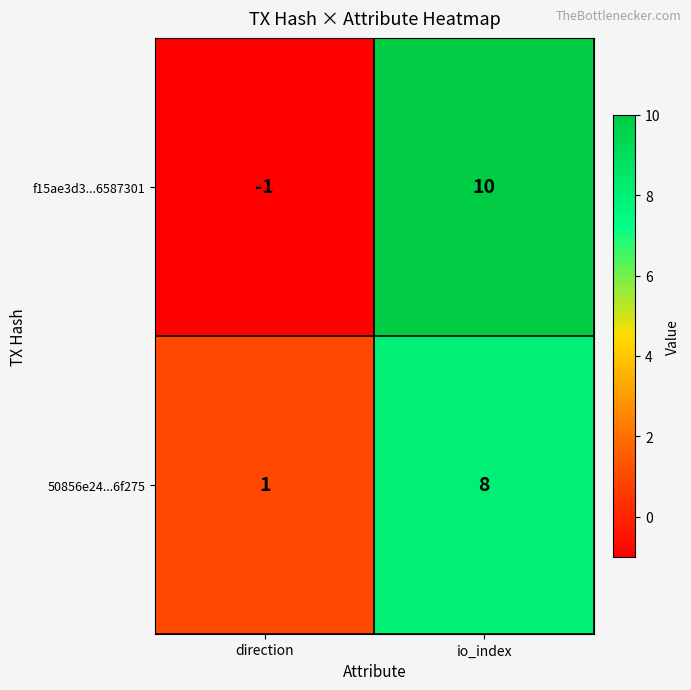

At how many categories does at least one series exceed 6?

1